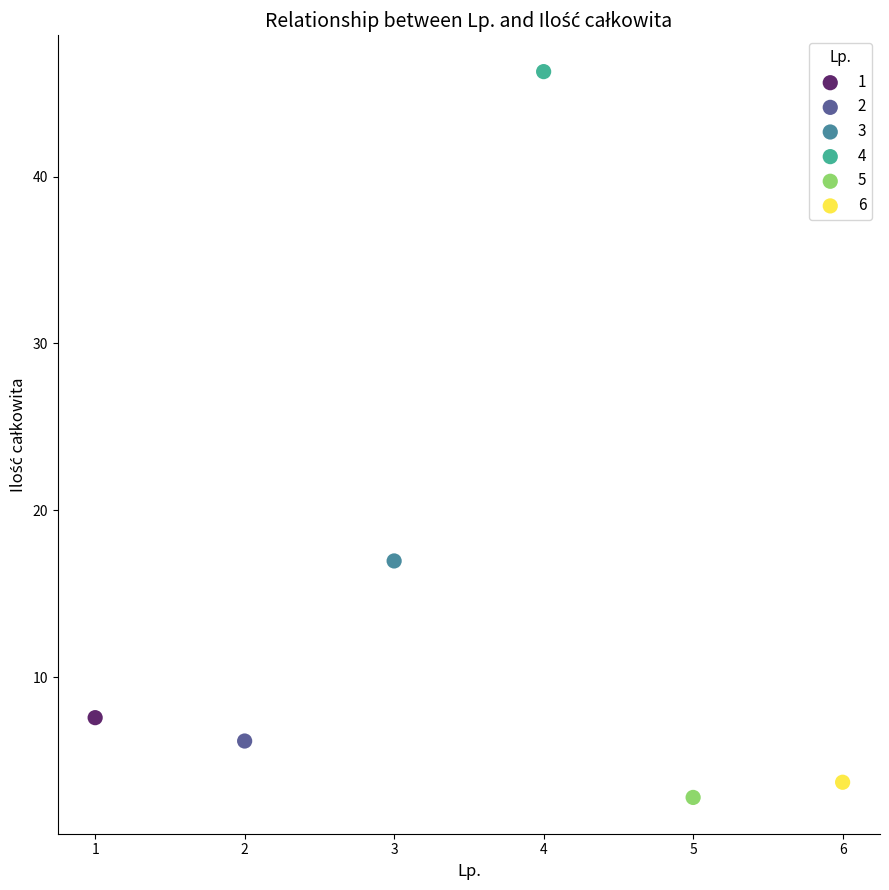

Which series reaches the maximum Y coordinate?

4